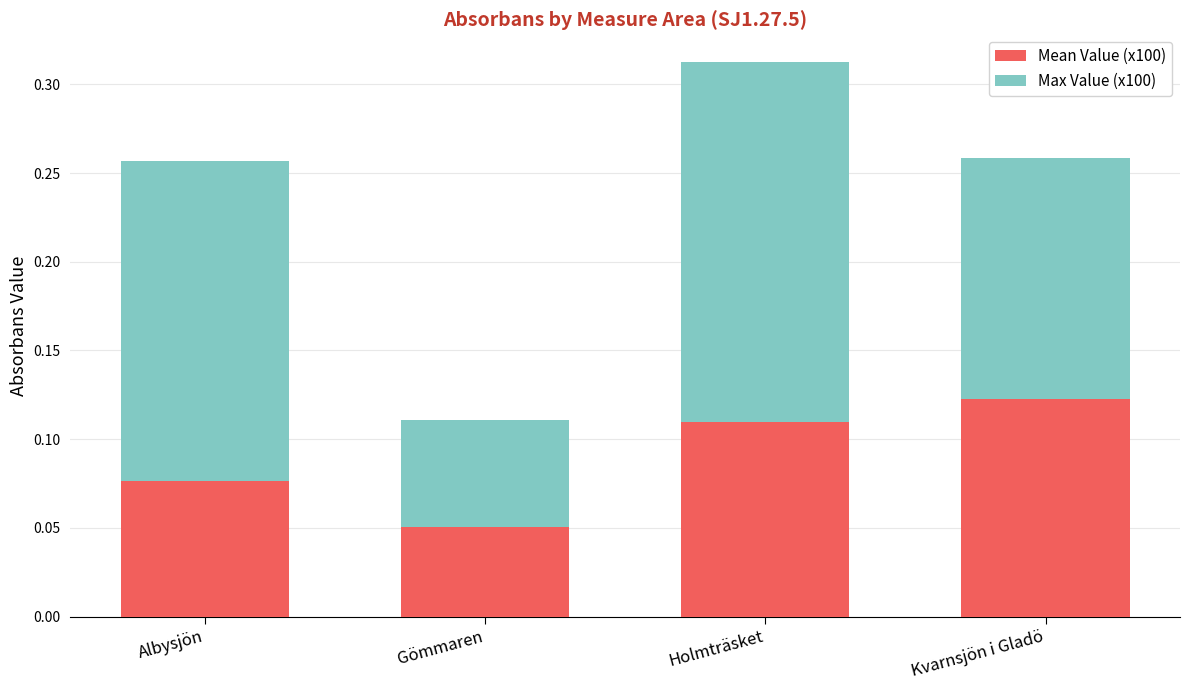

Is it true that Mean Value (x100) equals 0.0 at Holmträsket?

False